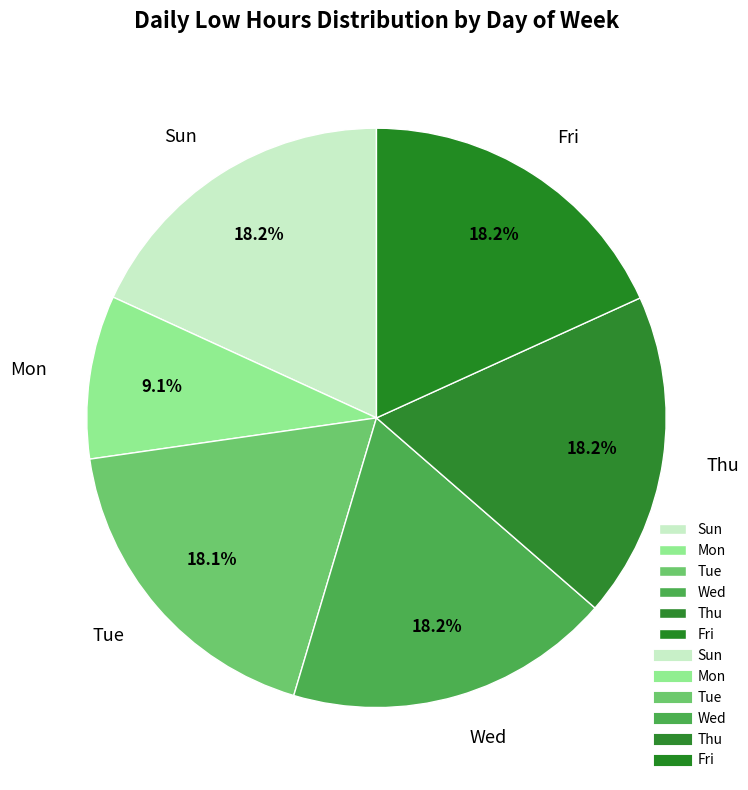

Which category has the smallest portion of the pie?

Mon